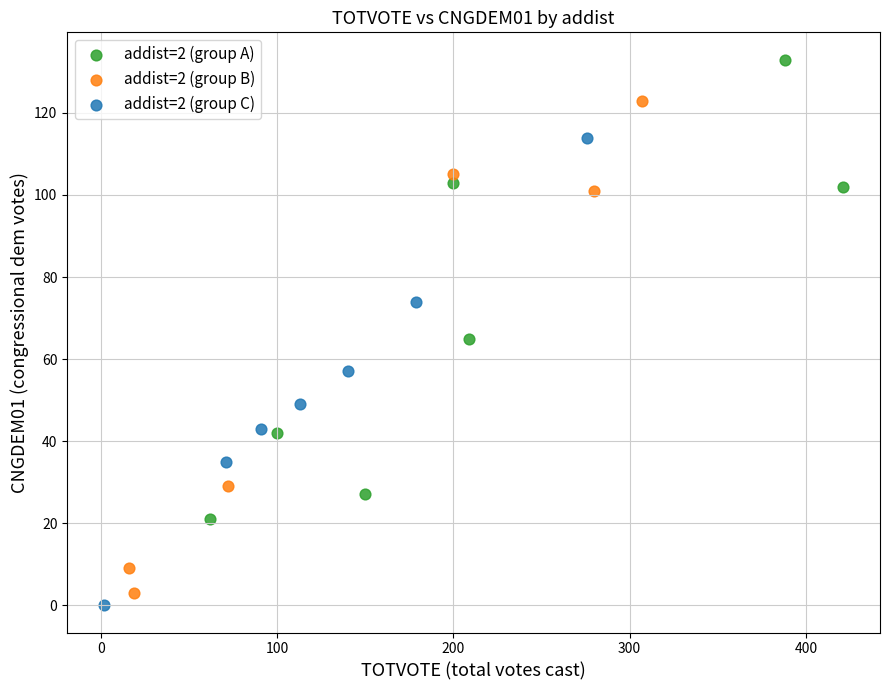

Which series reaches the maximum Y coordinate?

addist=2 (group A)